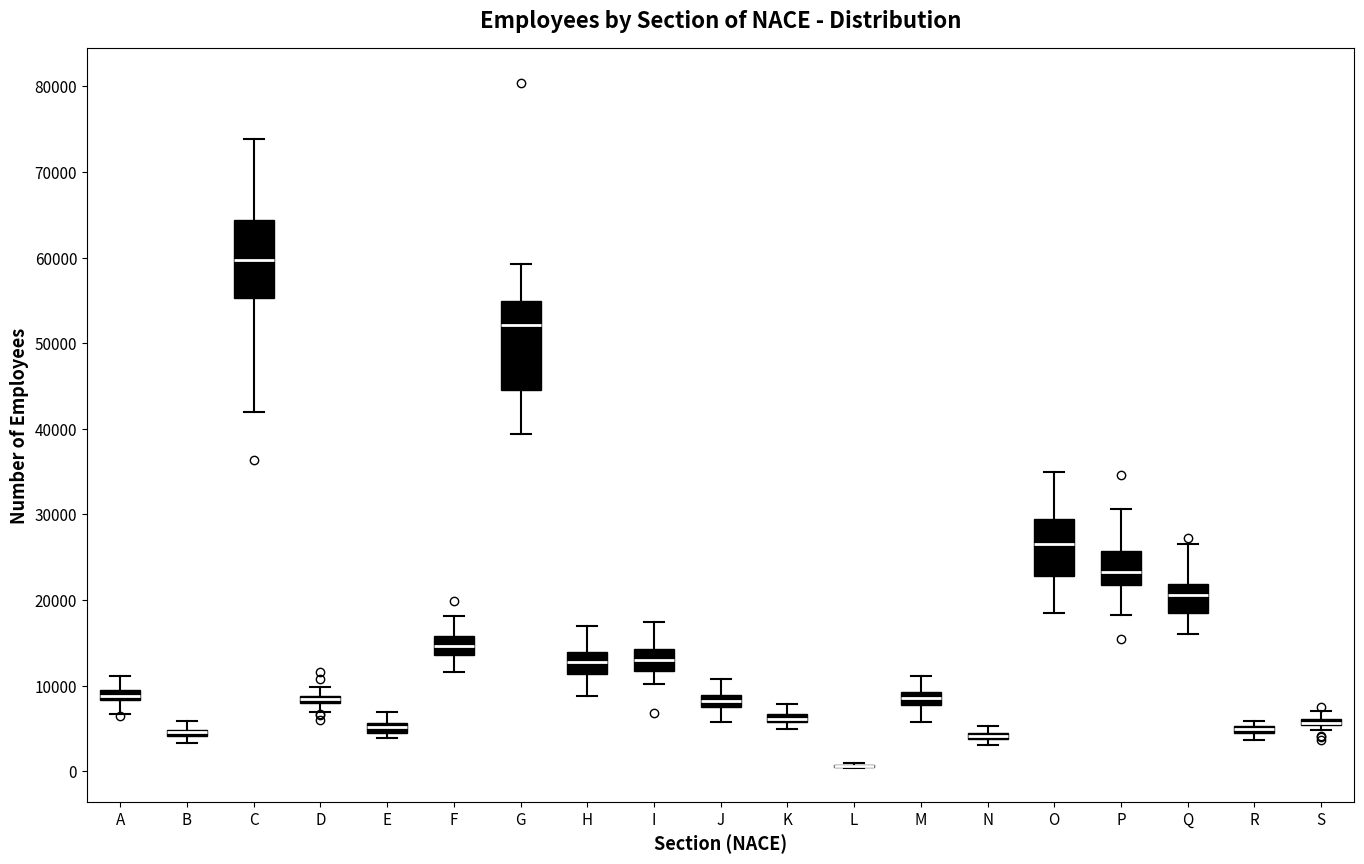

Which box is the tallest, from its lower edge to its upper edge?

G